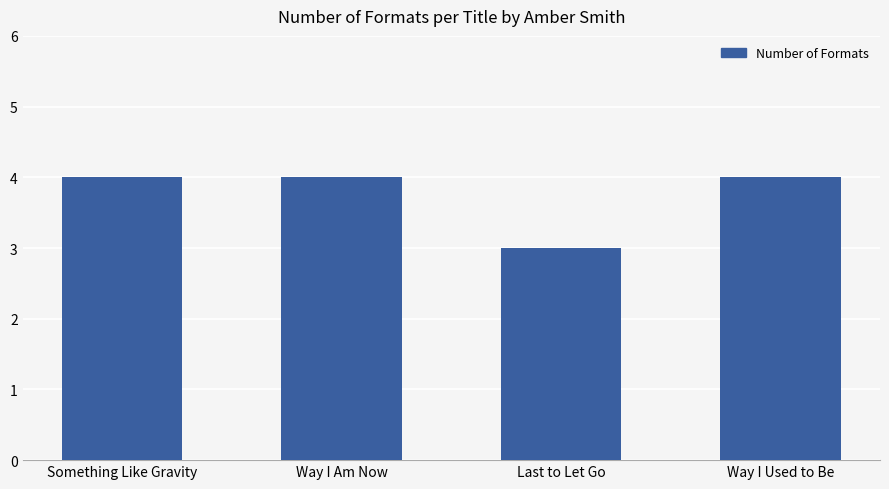

Reading left to right, what are all the values shown in this chart?

4	4	3	4